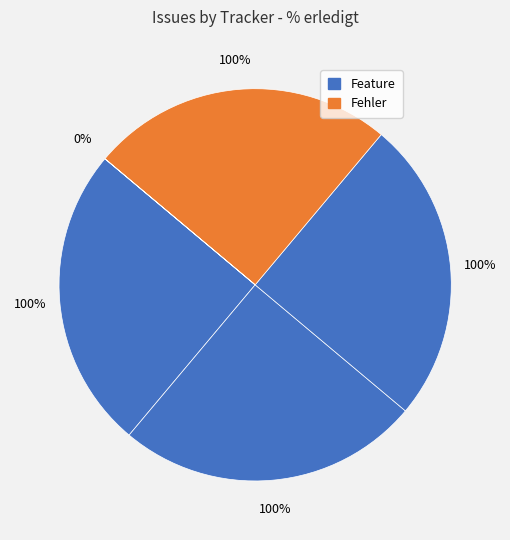

Count the number of slices in the pie.

5